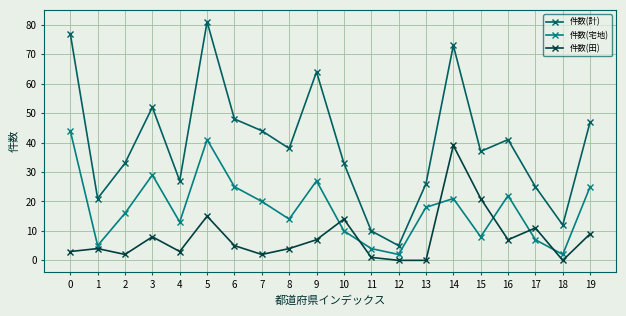

What is the maximum value shown in the chart?

81